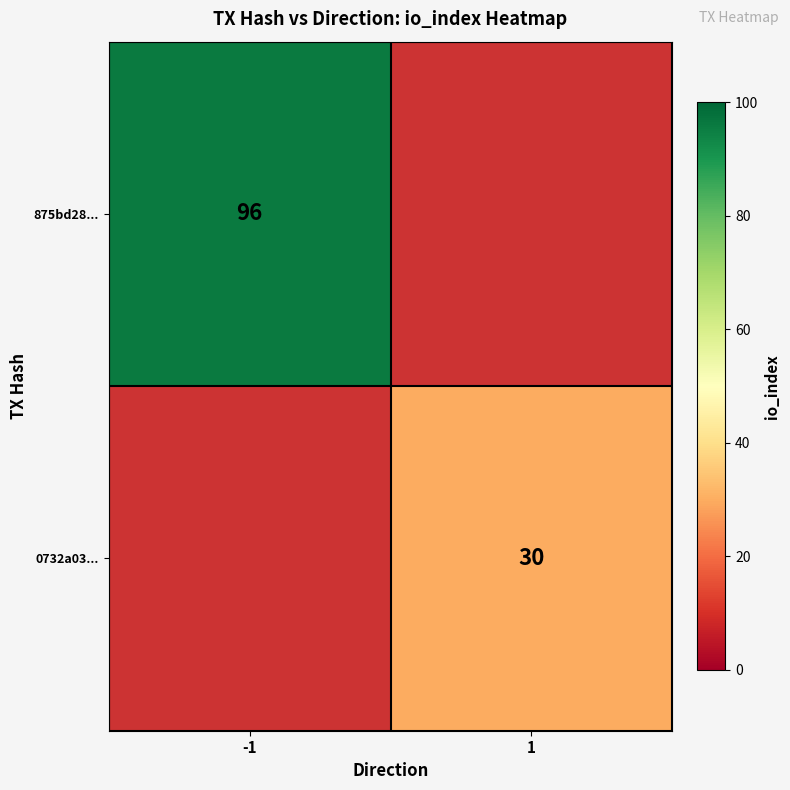

The 875bd28... series shows 96 at -1. True or false?

True